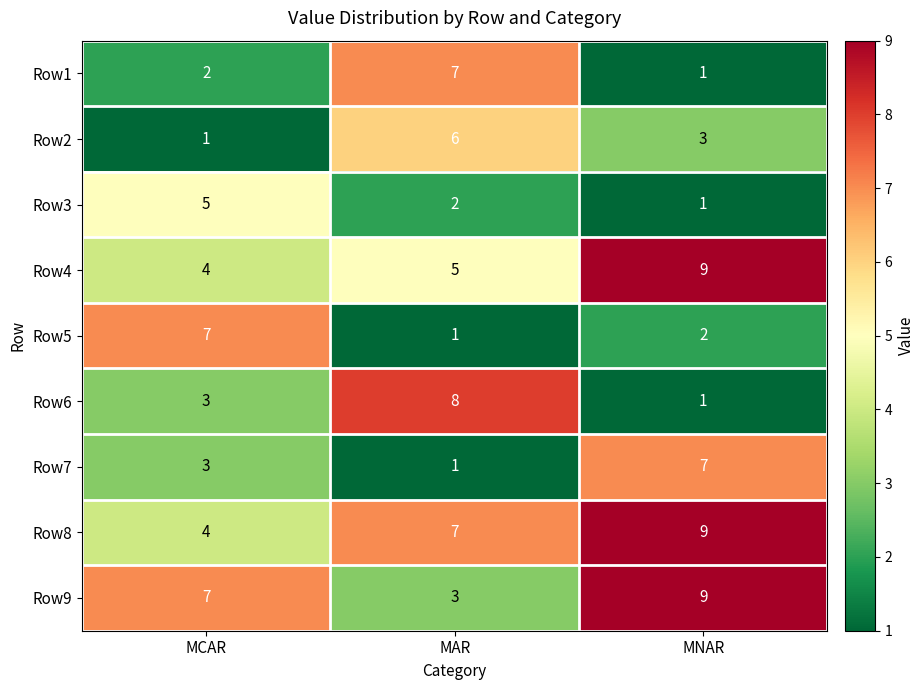

What is the difference between the maximum and second lowest values in the Row4 series?

4